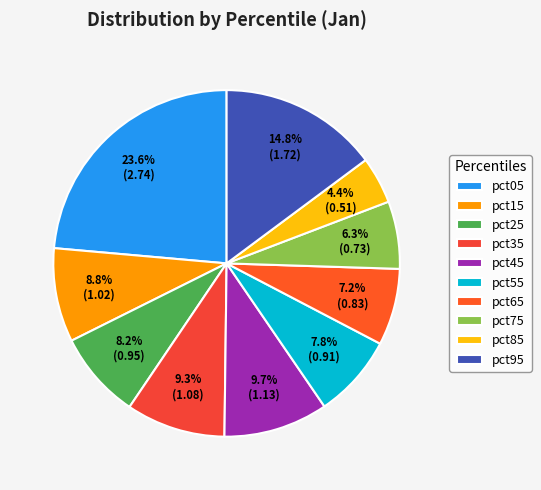

Rank the categories by value from lowest to highest.

pct85, pct75, pct65, pct55, pct25, pct15, pct35, pct45, pct95, pct05